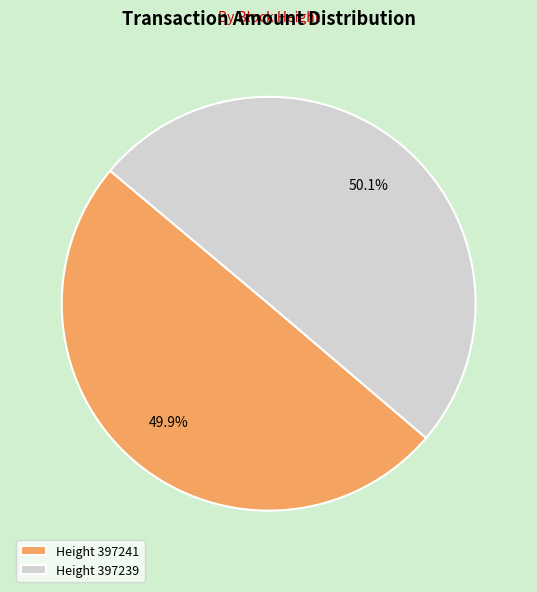

Approximately how many times larger is the value at Height 397239 compared to Height 397241?

1.0